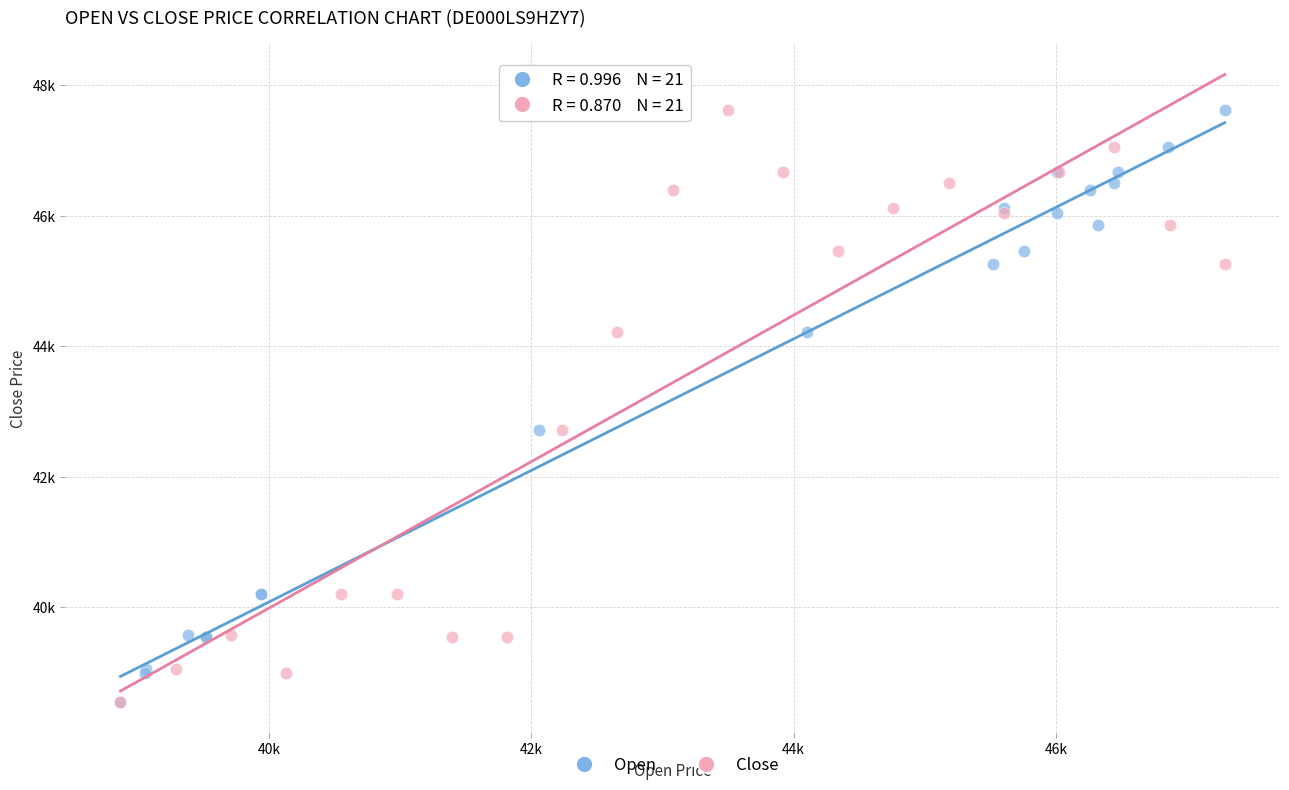

What are all the series names shown in the legend?

Open, Close